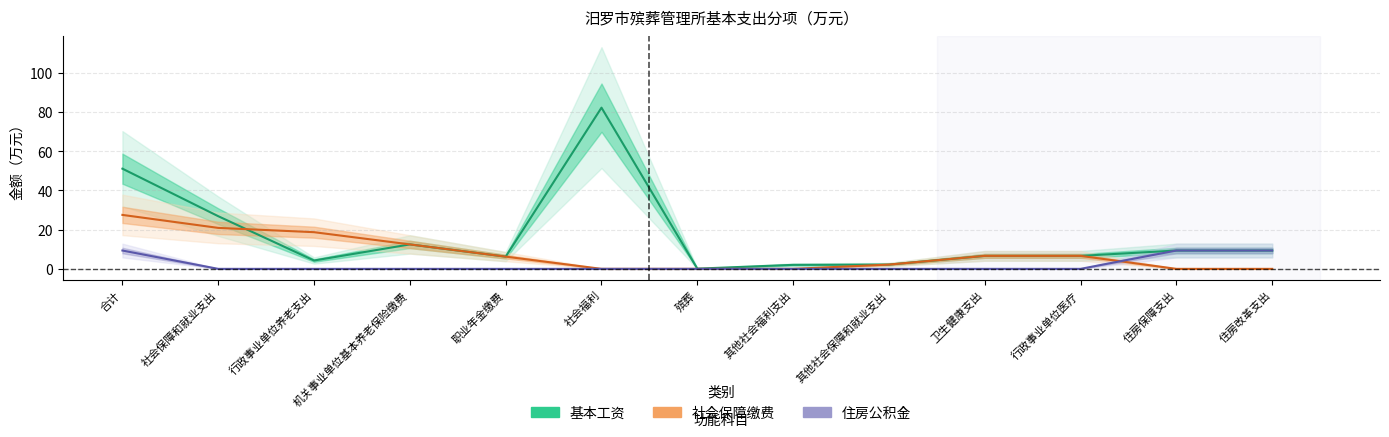

What is the sum of the 住房公积金 values at 行政事业单位养老支出 and 住房保障支出?

9.4